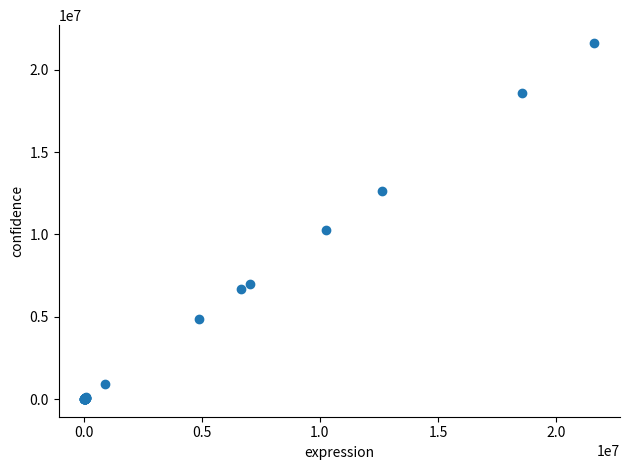

What Y value in the scatter plot is closest to 10820342?

10267188.0